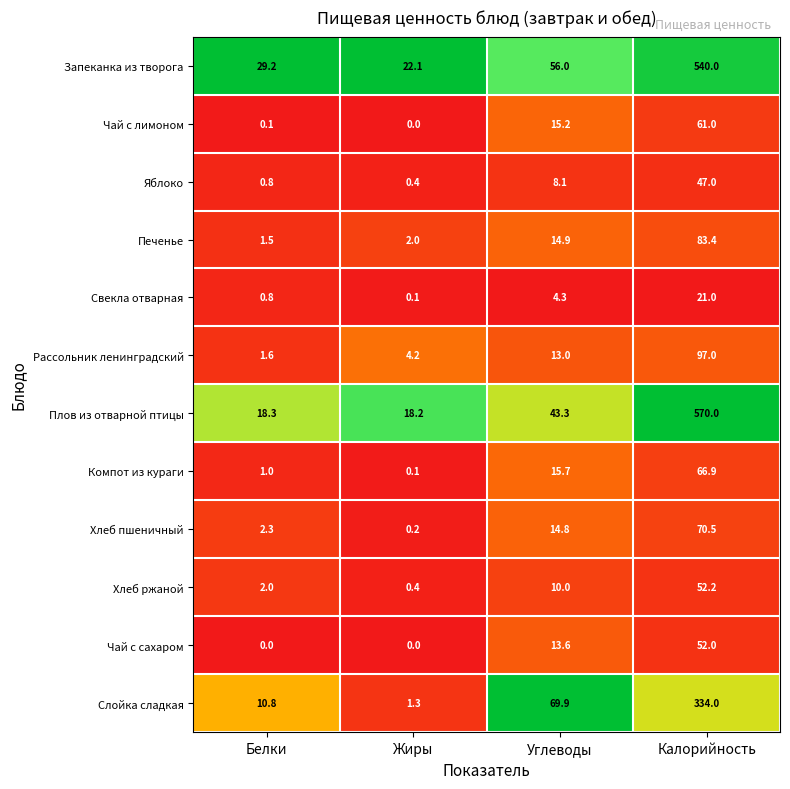

What is the average value of the Слойка сладкая series?

104.0